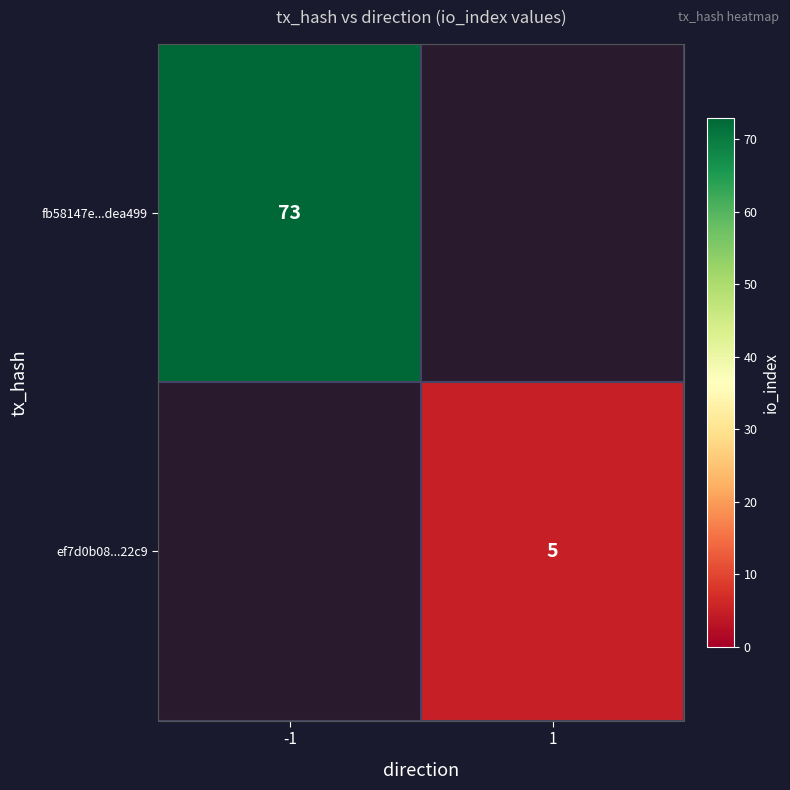

True or false: ef7d0b08...22c9 has a value of 5 at 1.

True